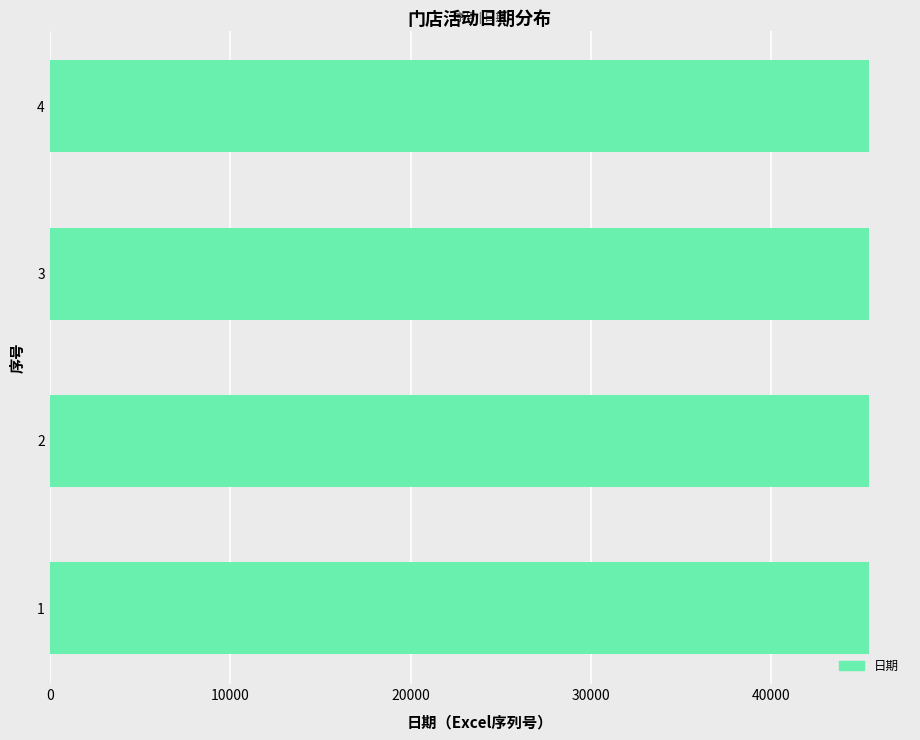

What is the greatest value displayed?

45412